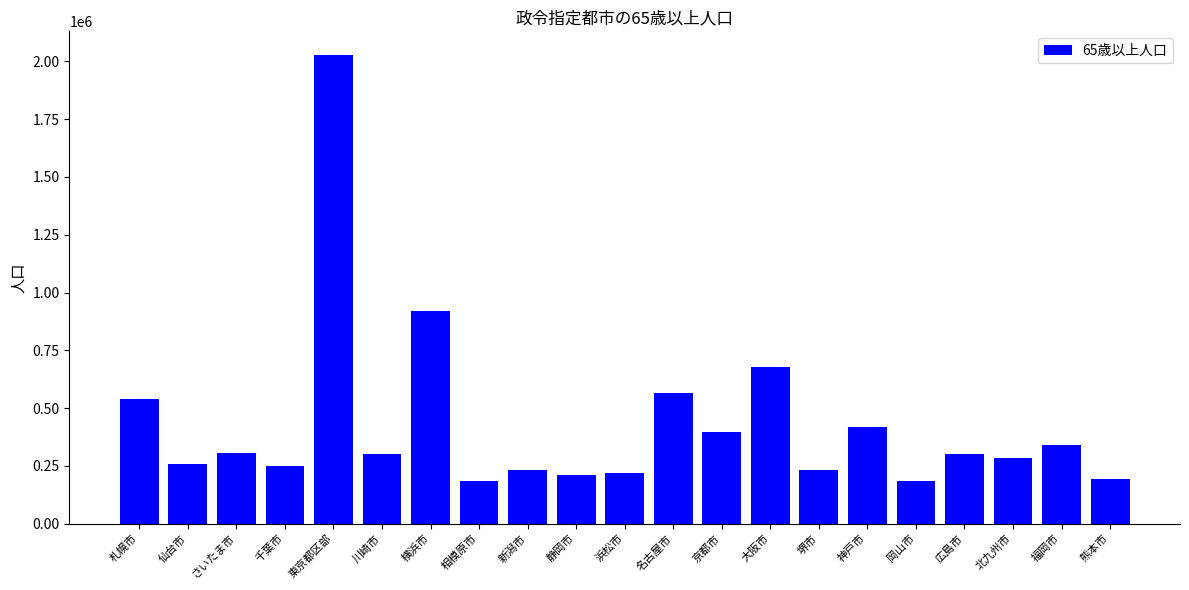

What is the difference between the second highest and second lowest values?

734851